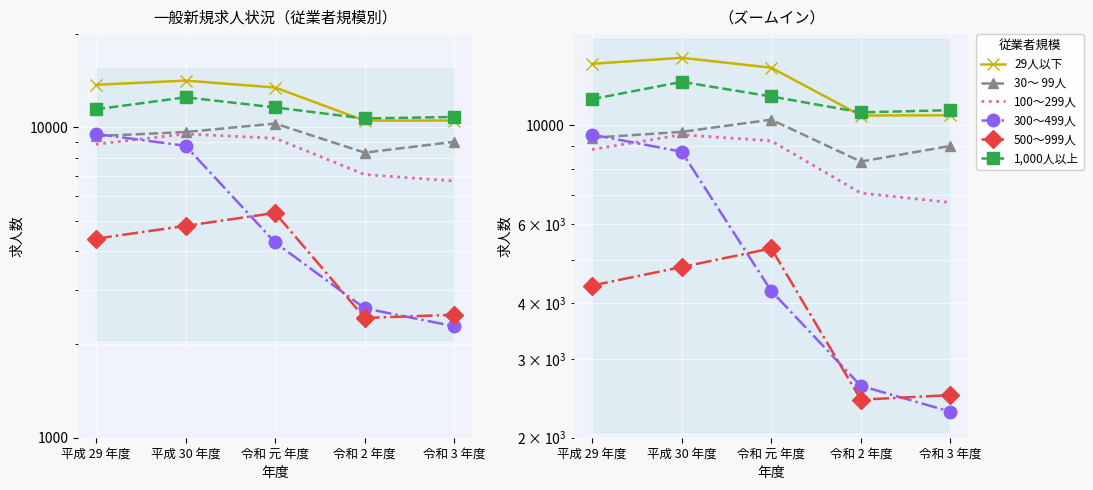

Which label corresponds to the largest value in the chart?

平成 30 年度